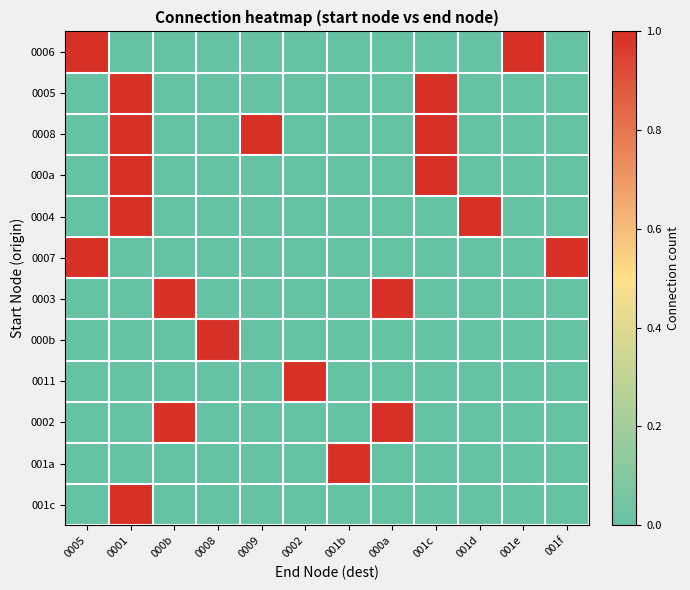

At 0005, list the series in order from smallest to largest.

0005, 0008, 000a, 0004, 0003, 000b, 0011, 0002, 001a, 001c, 0006, 0007